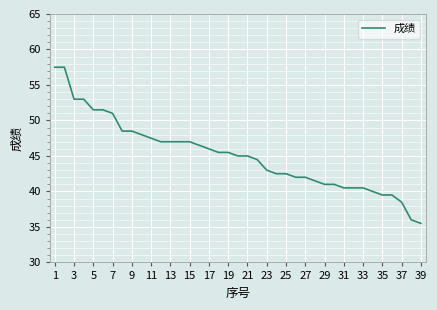

What is the minimum value shown in the chart?

35.5